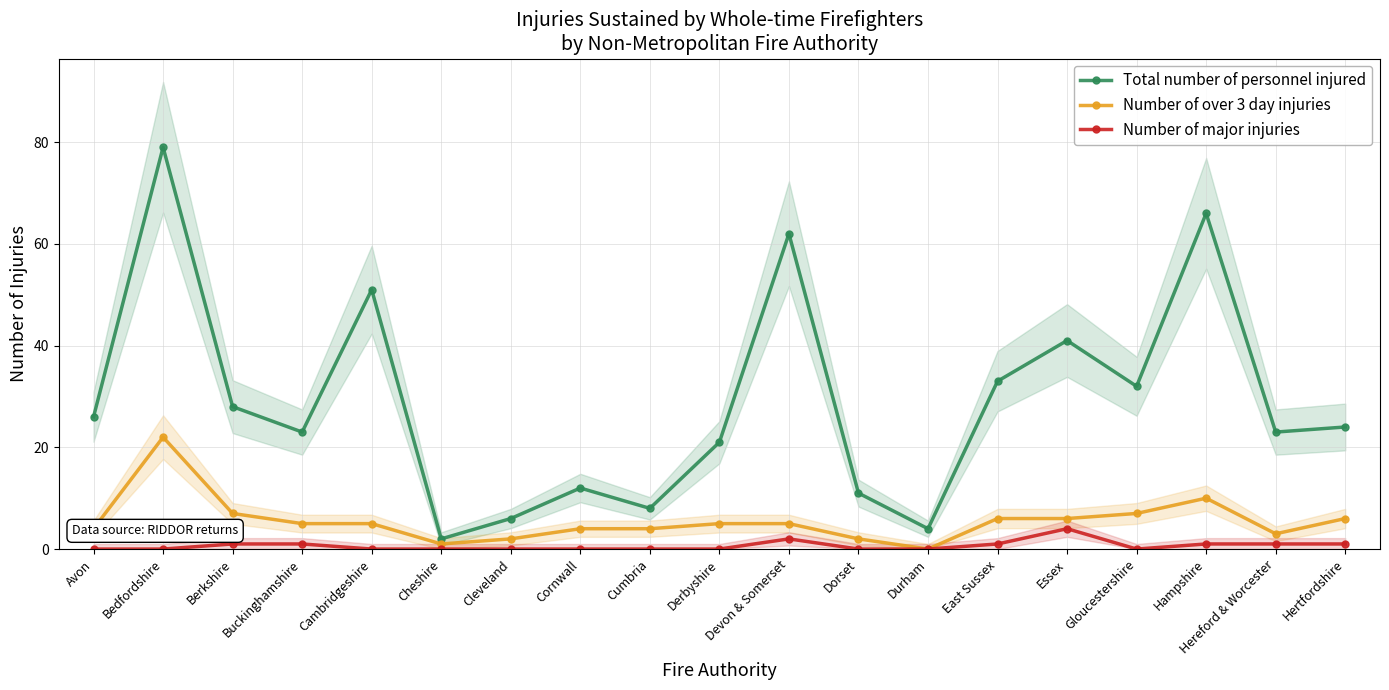

Which has a higher value, Derbyshire or Hampshire?

Hampshire